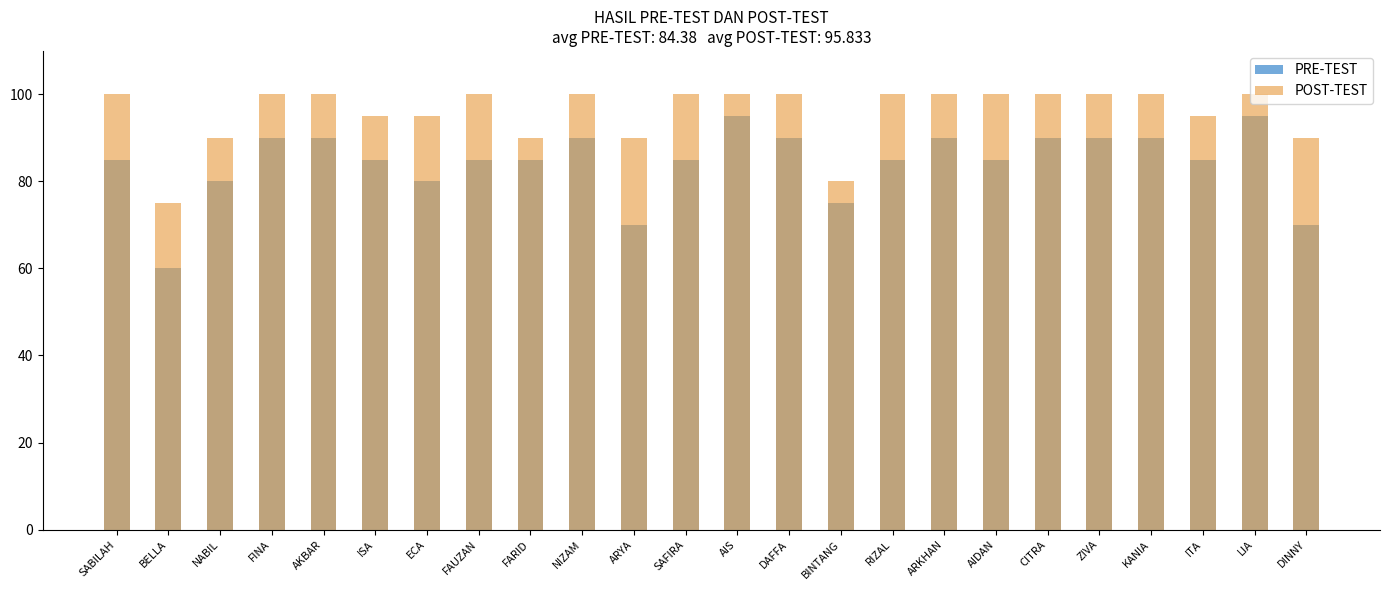

What position from the right is RIZAL?

9